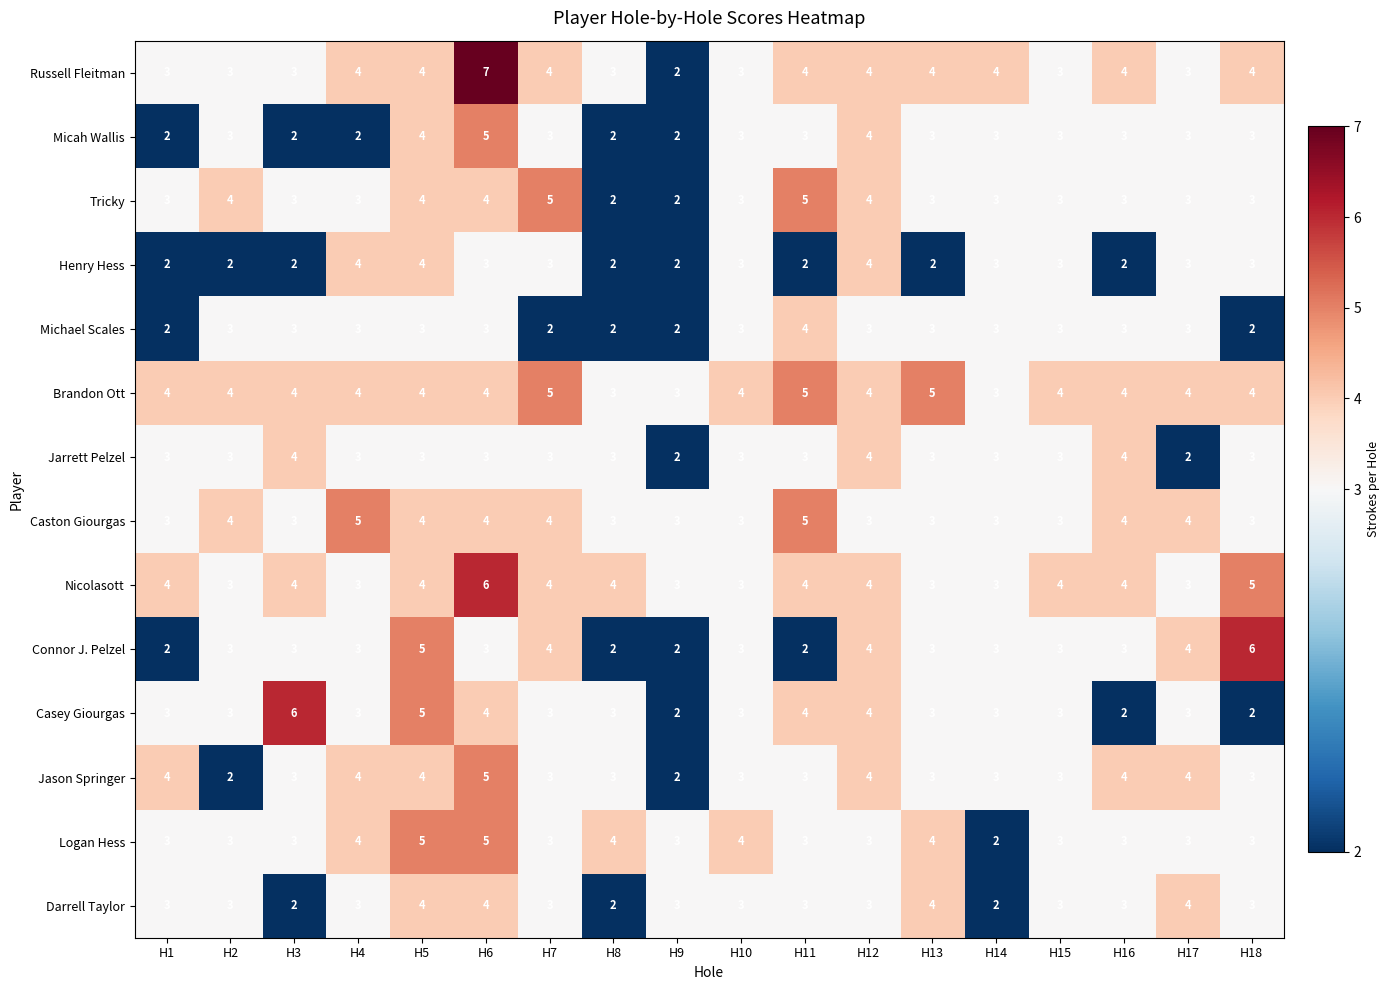

What is the sum of all Brandon Ott values?

72